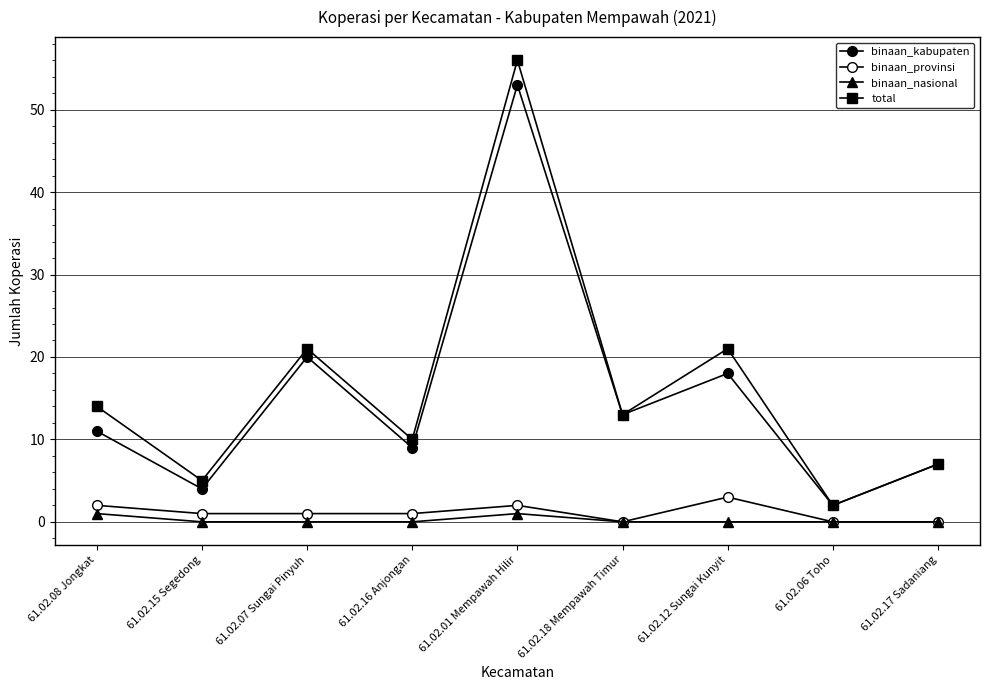

How many data points does each series have?

9